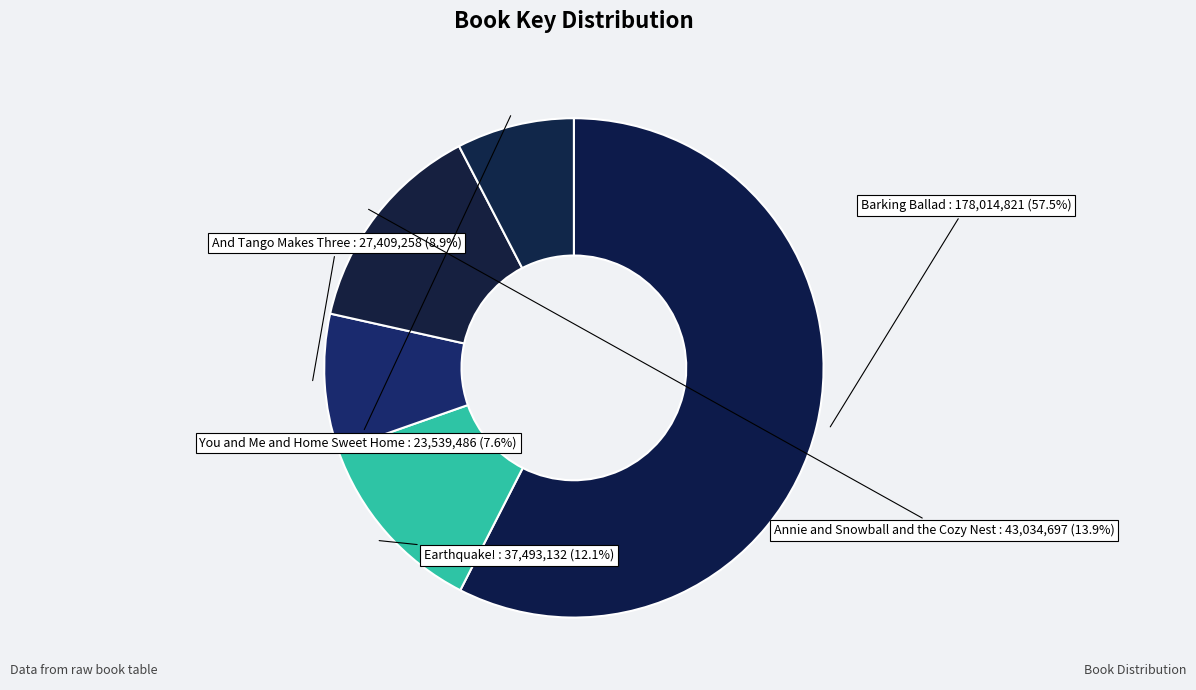

How many slices are in this pie chart?

5